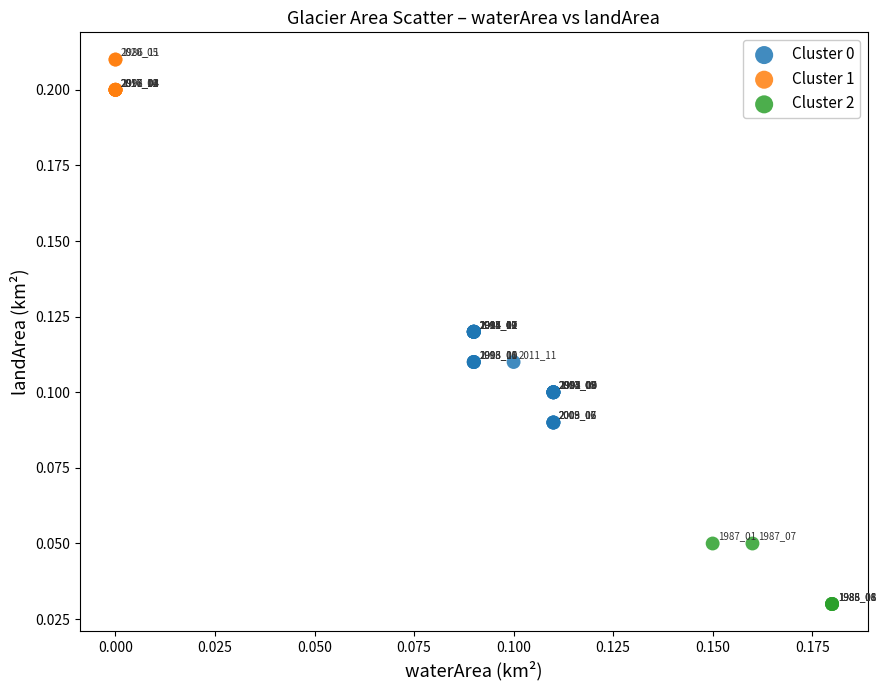

Which series contains the highest Y value?

Cluster 1